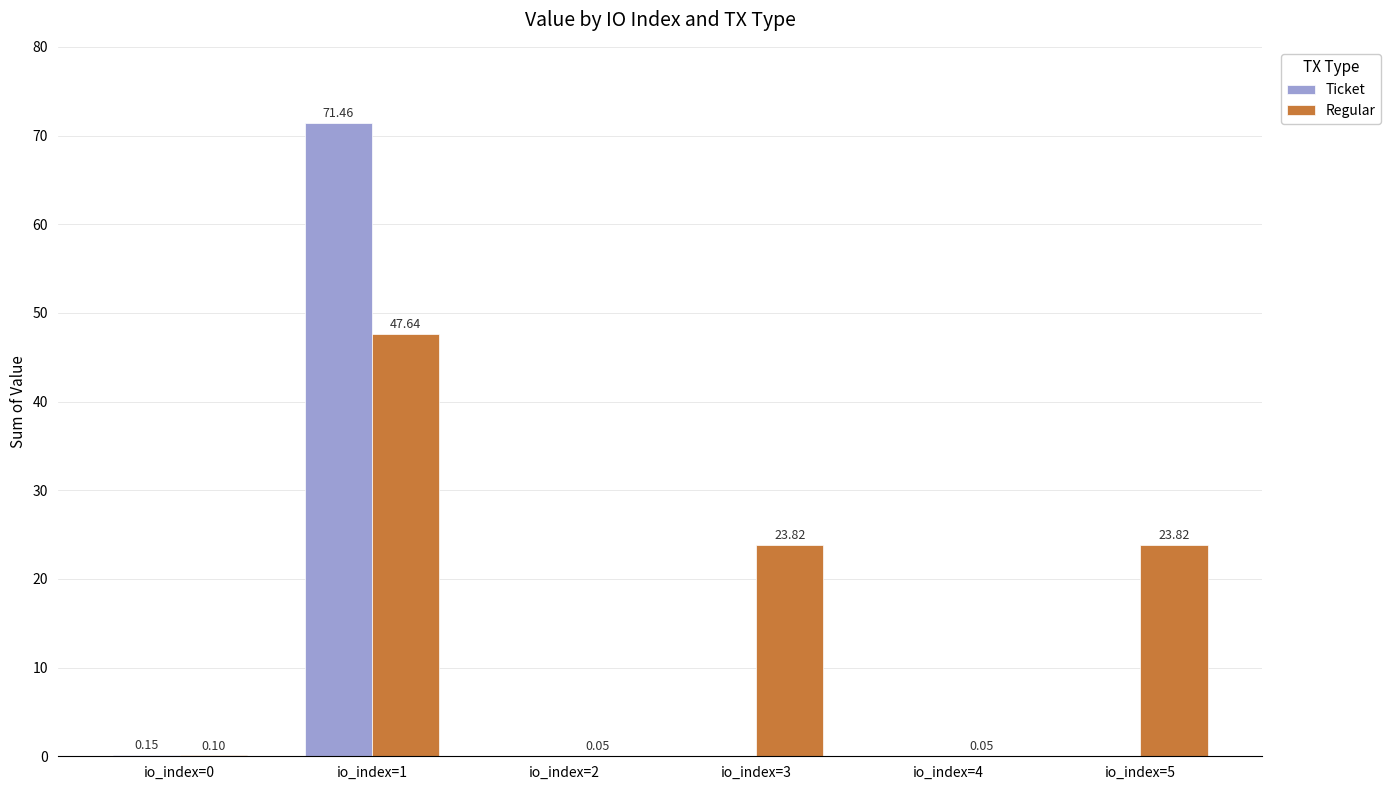

What is the sum of all Ticket values?

71.6